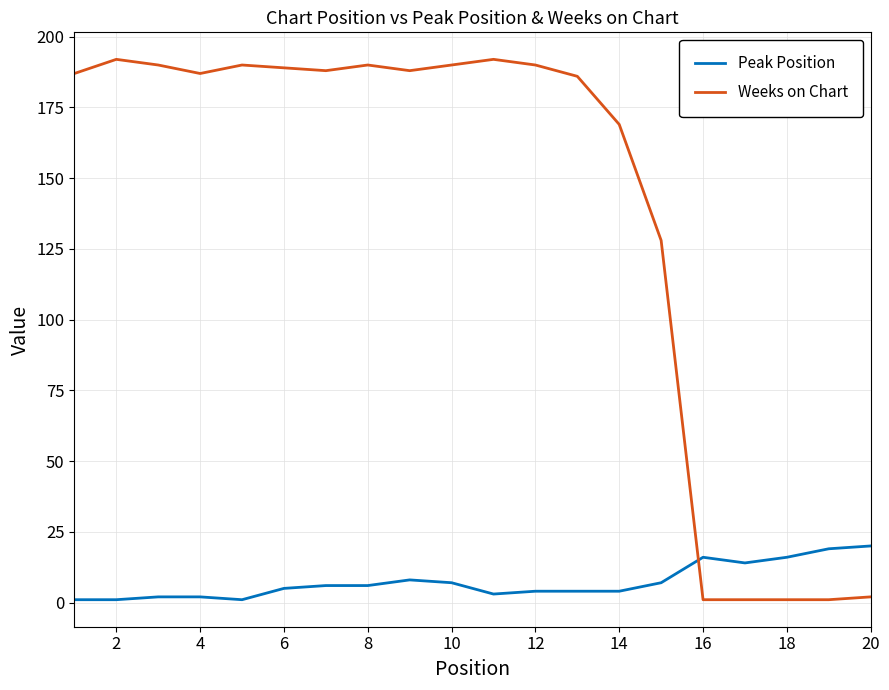

What is the difference between the maximum and minimum values in the Weeks on Chart series?

191